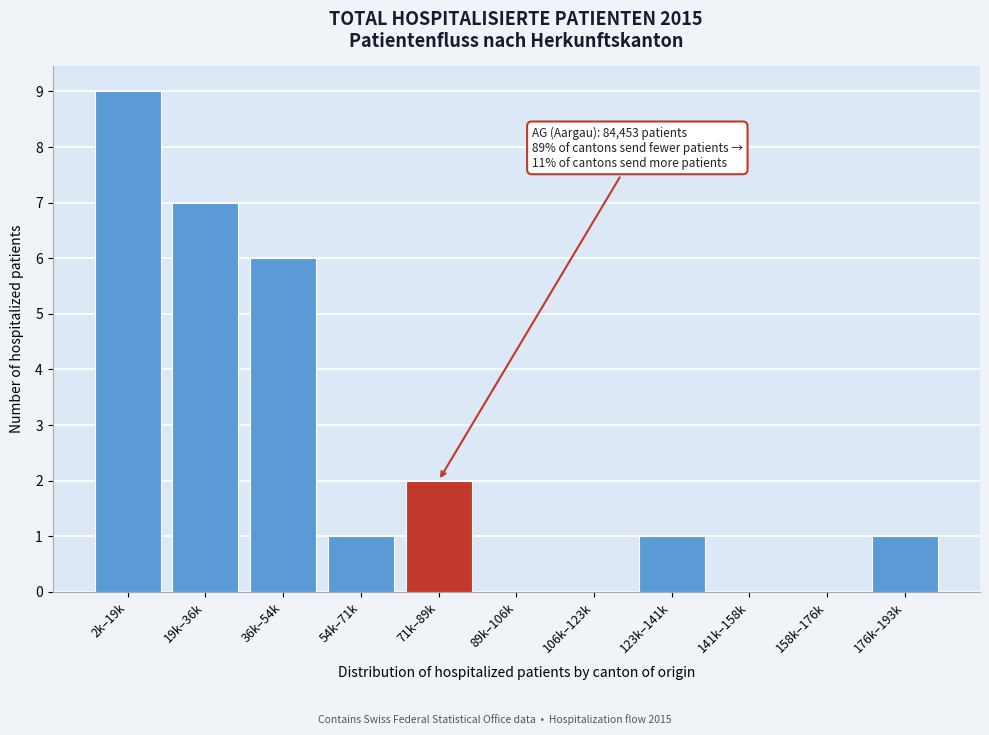

Reading left to right, transcribe all the data shown in this chart.

2k–19k=9	19k–36k=7	36k–54k=6	54k–71k=1	71k–89k=2	89k–106k=0	106k–123k=0	123k–141k=1	141k–158k=0	158k–176k=0	176k–193k=1